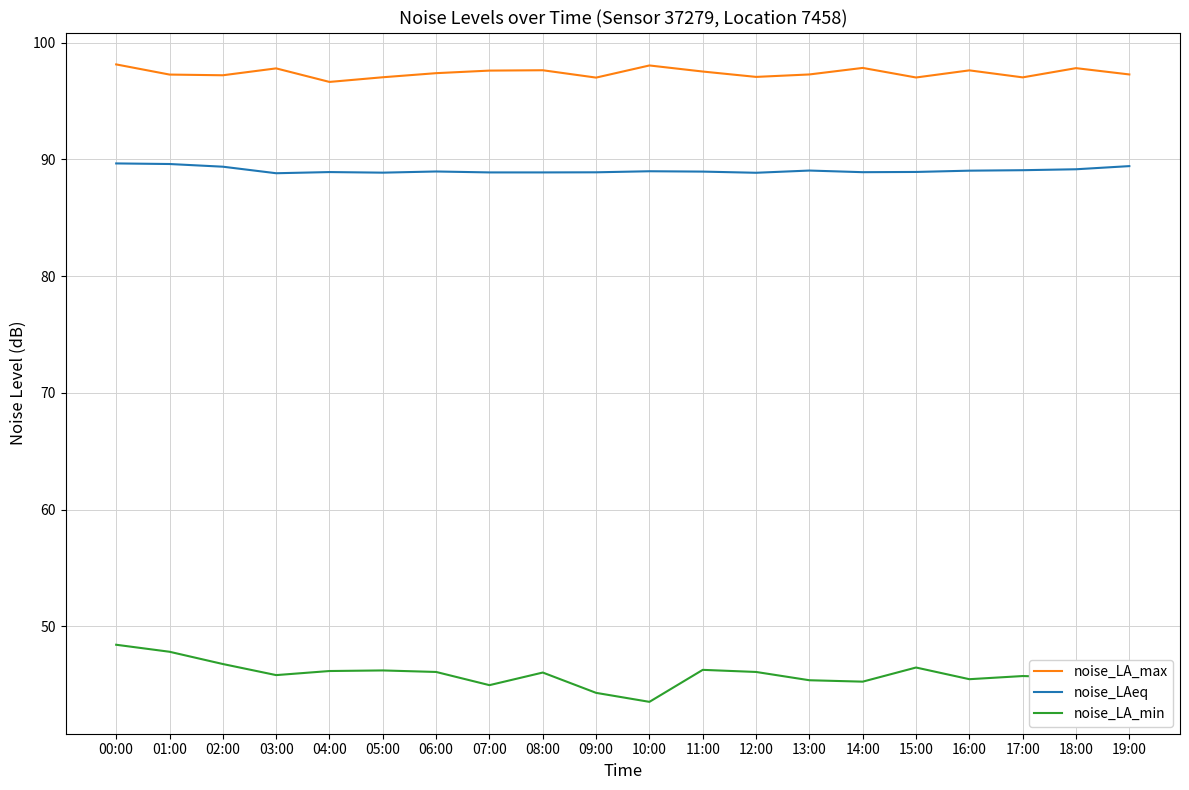

What is the difference between the maximum and minimum values in the noise_LA_min series?

4.9